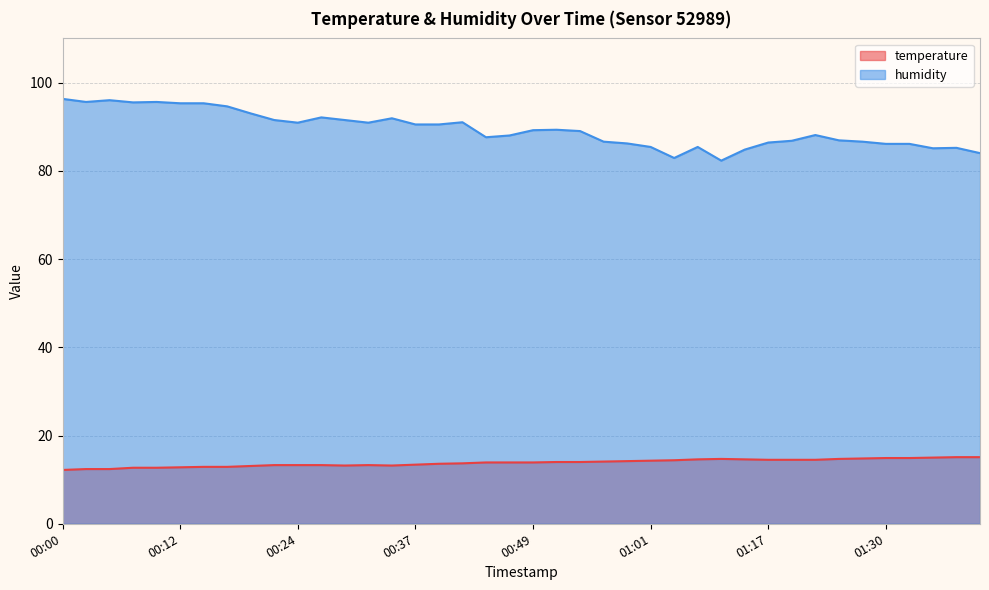

Reading left to right, extract all data points from this chart.

temperature: 00:00=12.2	00:02=12.4	00:05=12.4	00:07=12.7	00:10=12.7	00:12=12.8	00:15=12.9	00:17=12.9	00:20=13.1	00:22=13.3	00:24=13.3	00:27=13.3	00:29=13.2	00:32=13.3	00:34=13.2	00:37=13.4	00:39=13.6	00:42=13.7	00:44=13.9	00:47=13.9	00:49=13.9	00:52=14.0	00:54=14.0	00:56=14.1	00:59=14.2	01:01=14.3	01:04=14.4	01:06=14.6	01:09=14.7	01:14=14.6	01:17=14.5	01:20=14.5	01:22=14.5	01:24=14.7	01:27=14.8	01:30=14.9	01:33=14.9	01:35=15.0	01:37=15.1	01:40=15.1
humidity: 00:00=96.3	00:02=95.6	00:05=96.0	00:07=95.5	00:10=95.6	00:12=95.3	00:15=95.3	00:17=94.6	00:20=93.0	00:22=91.5	00:24=90.9	00:27=92.1	00:29=91.5	00:32=90.9	00:34=91.9	00:37=90.5	00:39=90.5	00:42=91.0	00:44=87.6	00:47=88.0	00:49=89.2	00:52=89.3	00:54=89.0	00:56=86.6	00:59=86.2	01:01=85.4	01:04=82.9	01:06=85.4	01:09=82.3	01:14=84.8	01:17=86.4	01:20=86.8	01:22=88.1	01:24=86.9	01:27=86.6	01:30=86.1	01:33=86.1	01:35=85.1	01:37=85.2	01:40=84.0